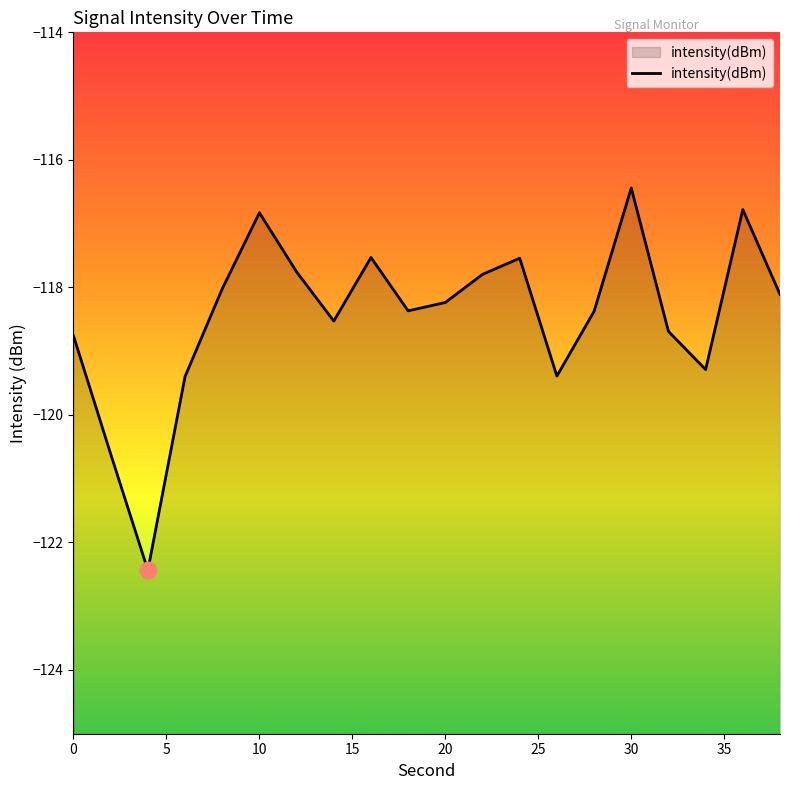

What is the difference between the maximum and minimum values?

6.0